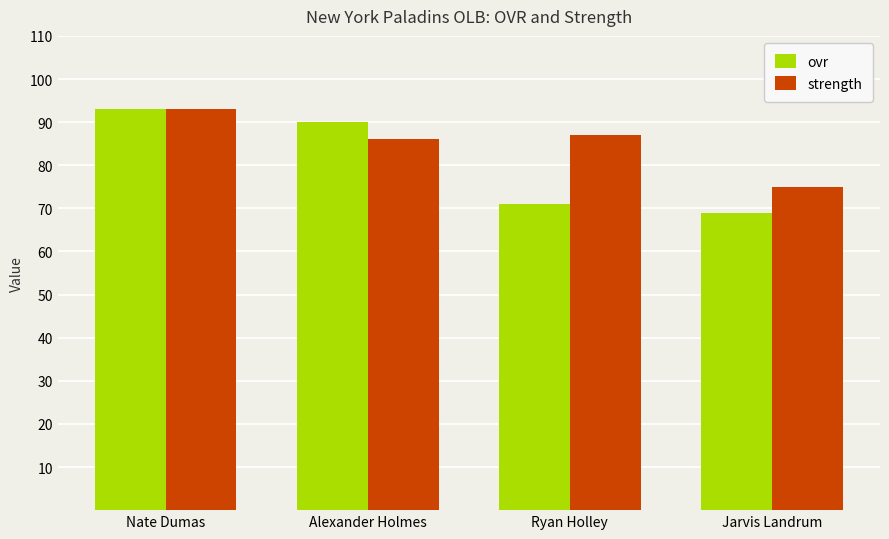

List the labels in order of strength value, largest first.

Nate Dumas, Ryan Holley, Alexander Holmes, Jarvis Landrum